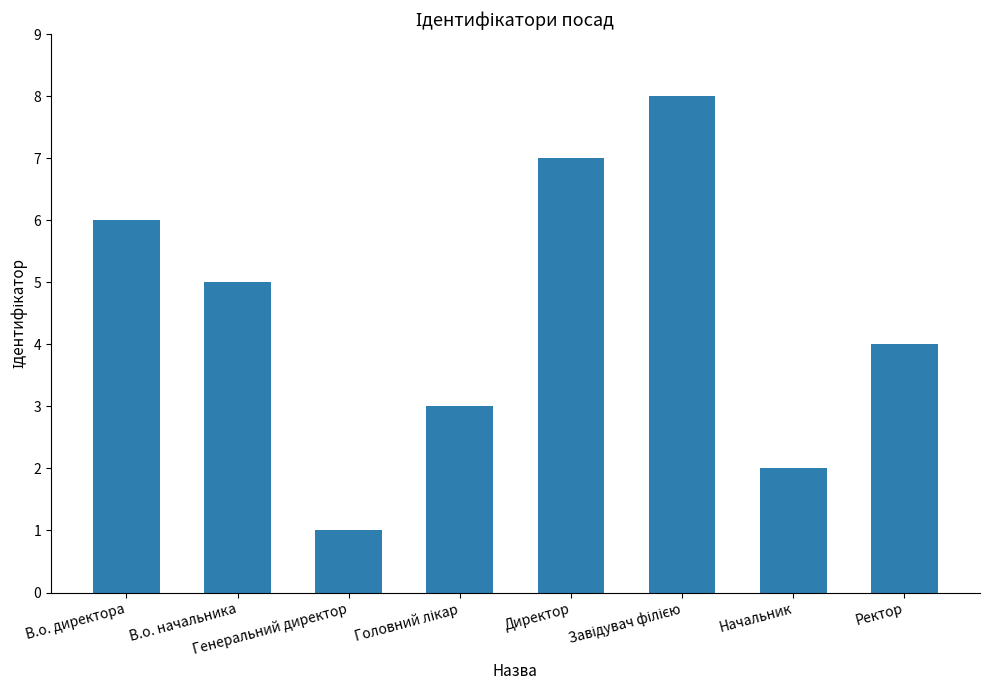

What is the sum of all values?

36